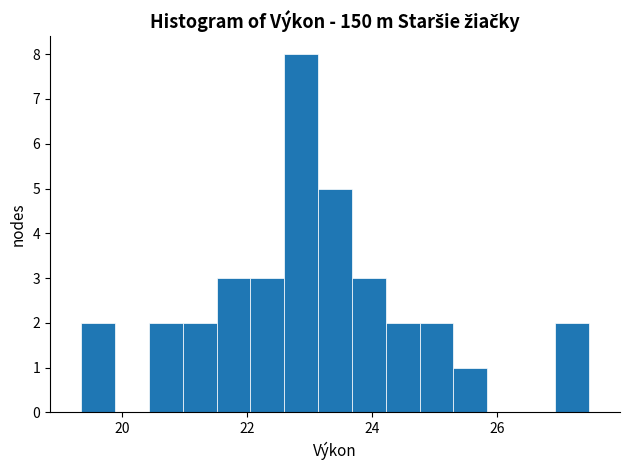

Around what value on the x-axis is the tallest bar? Give the approximate position of its centre, as read against the axis.

22.8